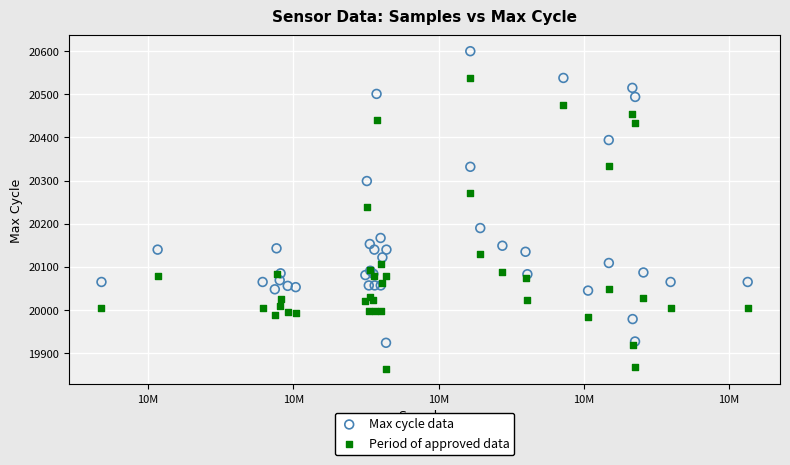

Which series contains the lowest Y value?

Period of approved data